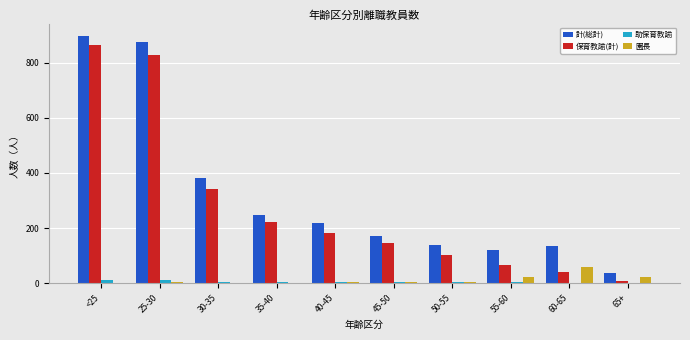

Which series has the largest total across all categories?

計(総計)